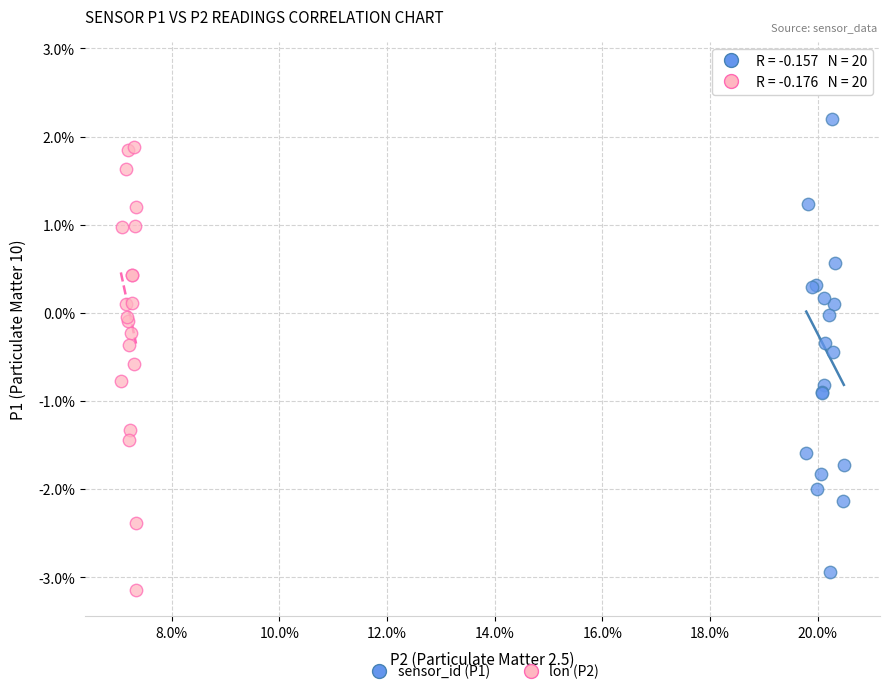

What are all the series names shown in the legend?

sensor_id (P1), lon (P2)